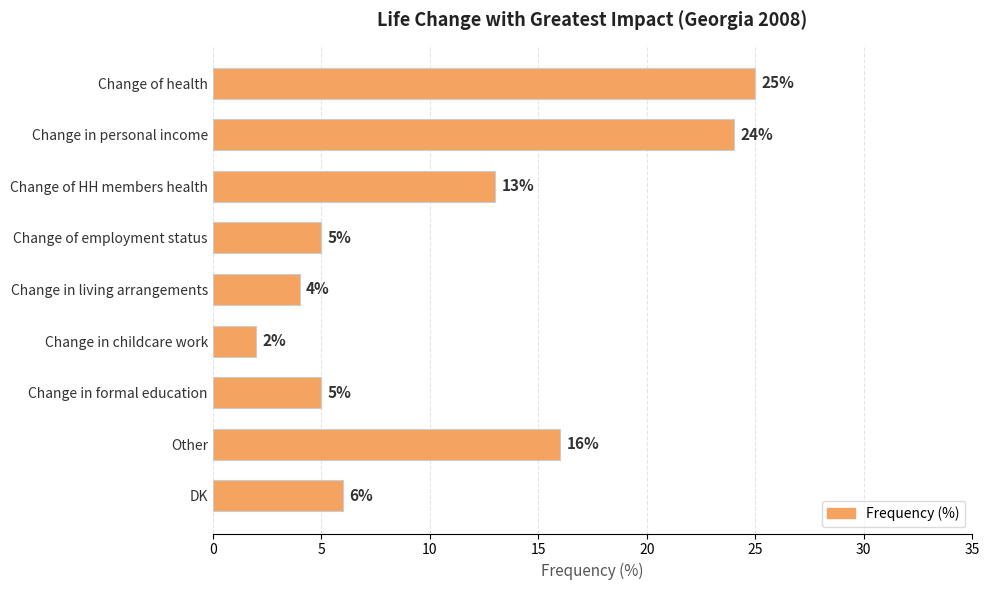

Which category has the lowest value across all series?

Change in childcare work